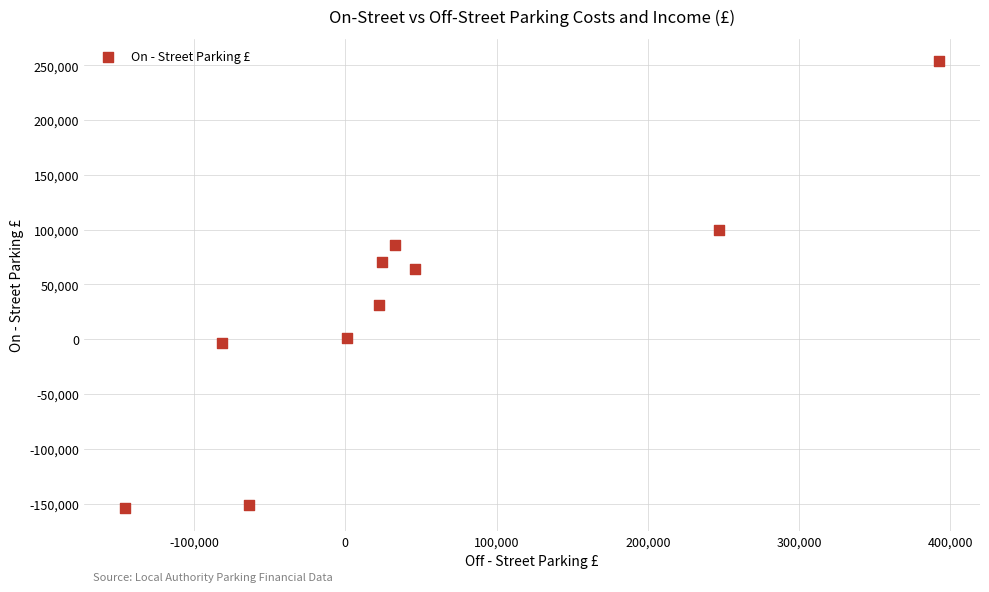

What is the range of X values (max minus min)?

538494